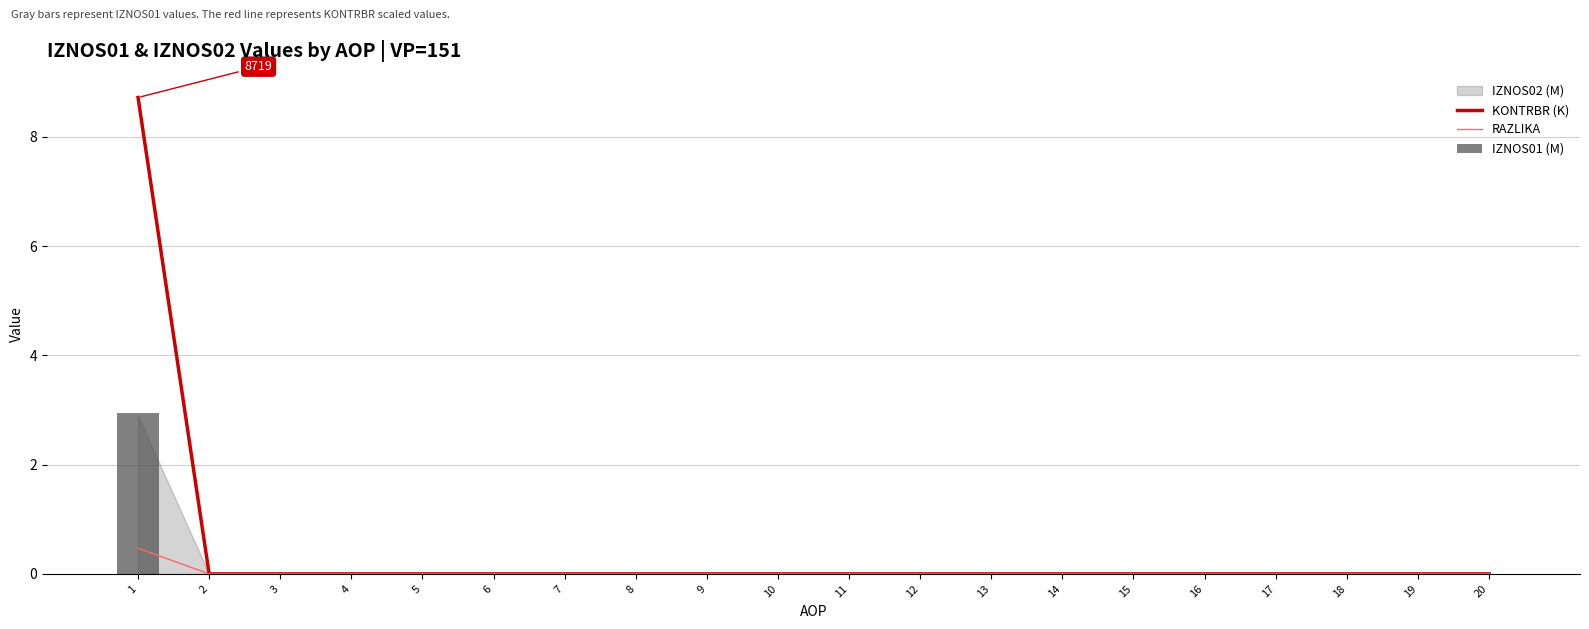

At which category is the sum across all series the highest?

1